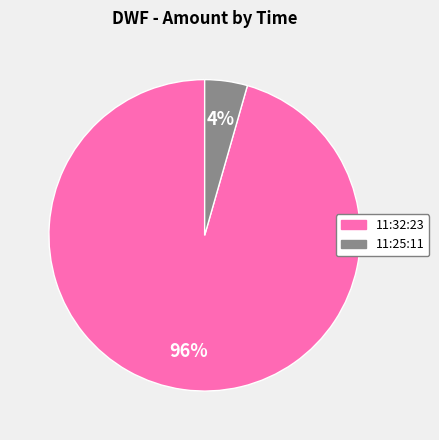

Between 11:32:23 and 11:25:11, which is larger?

11:32:23